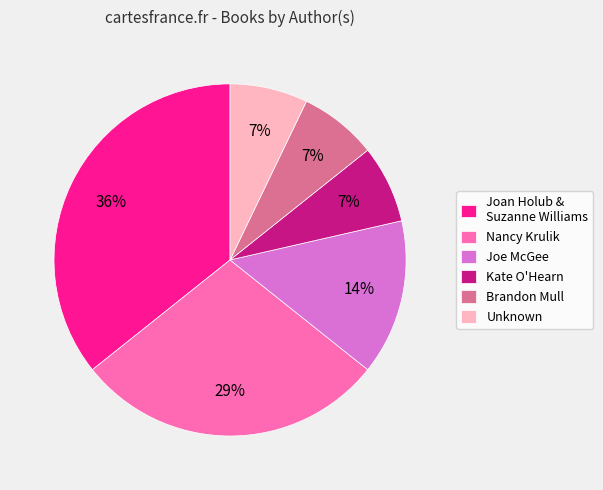

The Joan Holub & Suzanne Williams slice represents 63% of the pie. True or false?

False